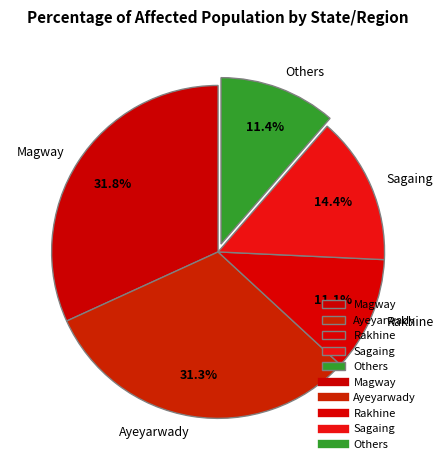

To the nearest percent, what is the difference between the largest and smallest slice percentages?

21%